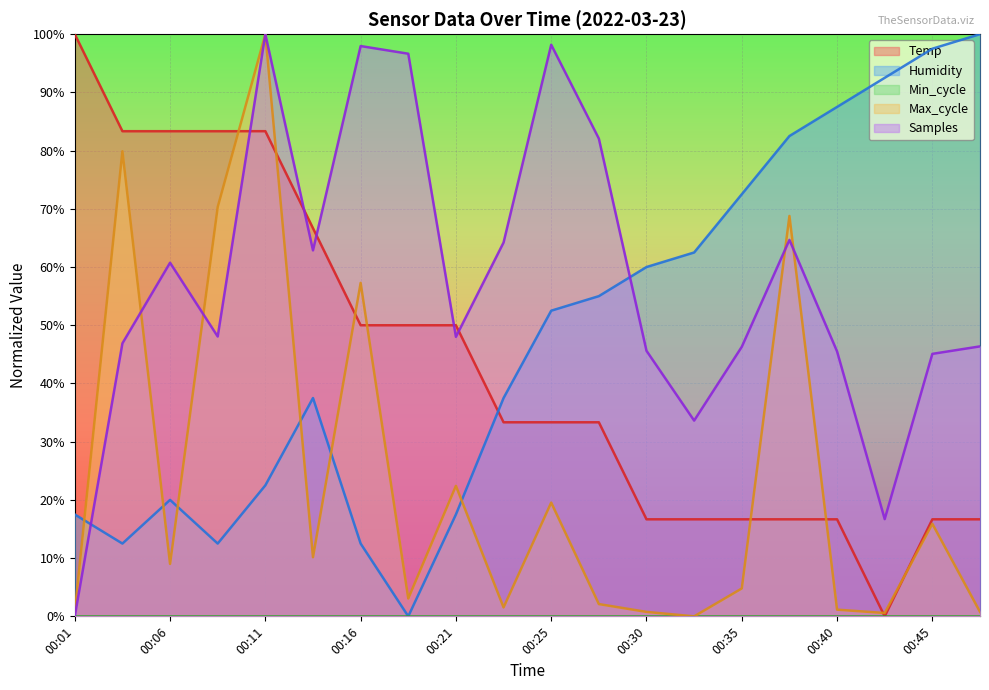

How many lines are shown in the chart?

5